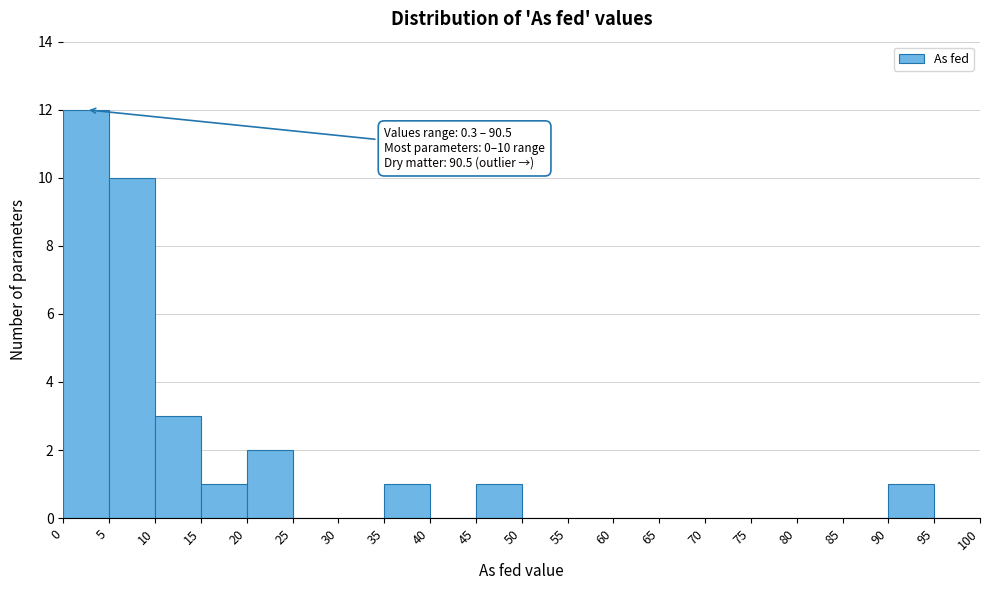

Which range on the x-axis has the tallest bar?

0 to 5